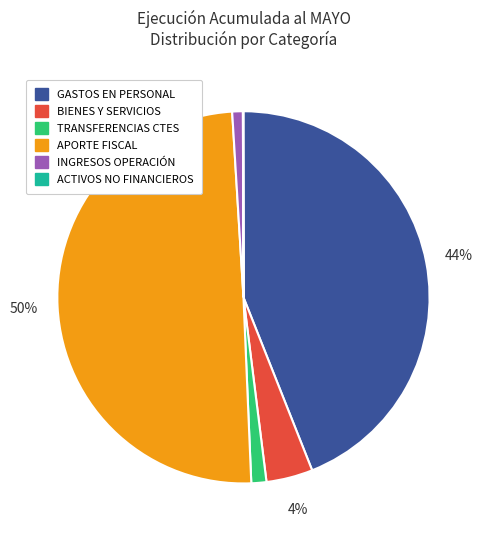

To the nearest percent, what is the difference between the largest and smallest slice percentages?

50%